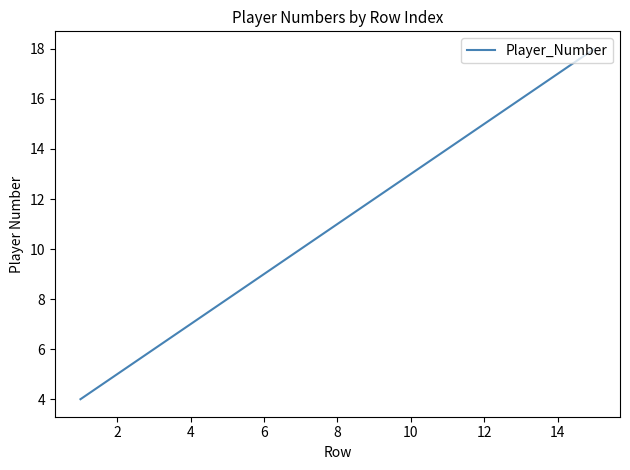

What is the greatest value displayed?

18